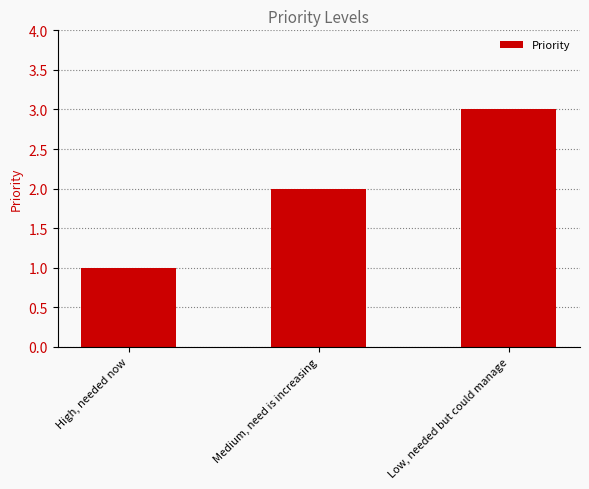

What is the difference between the values at High, needed now and Low, needed but could manage?

2